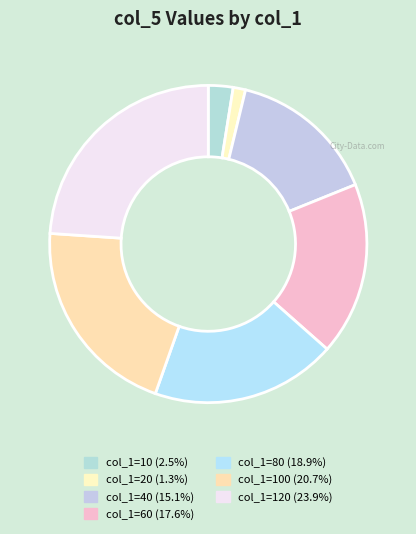

How many slices are in this pie chart?

7